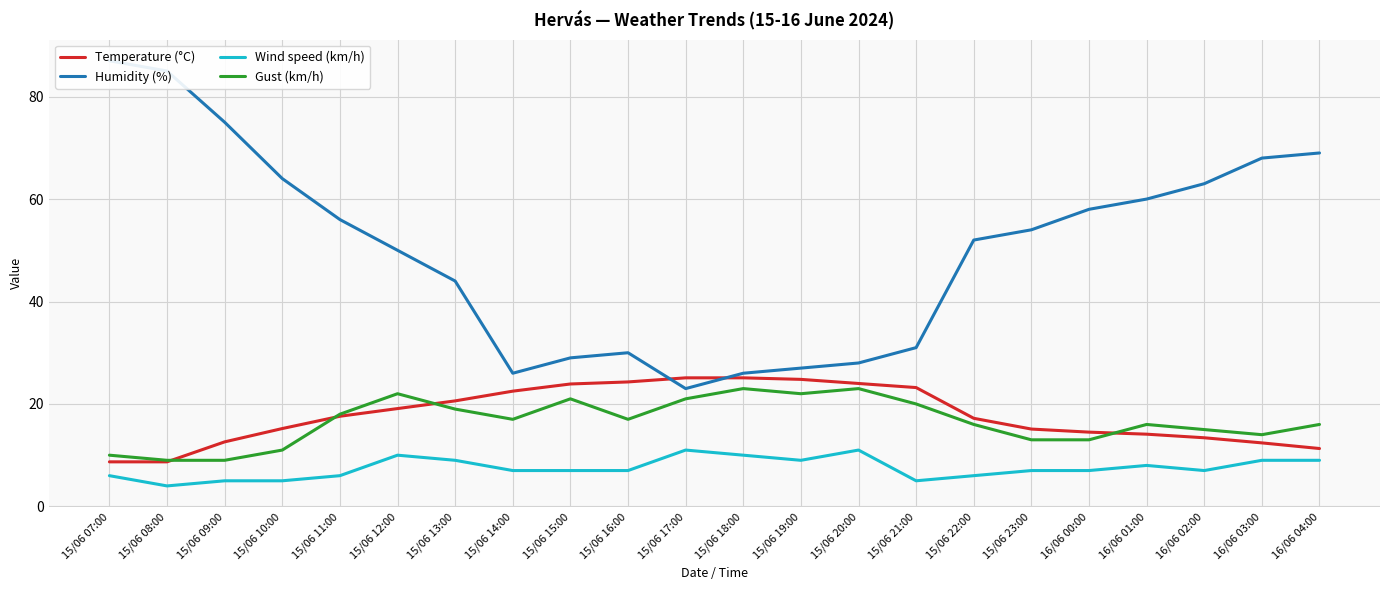

What position from the left is 15/06 16:00?

10